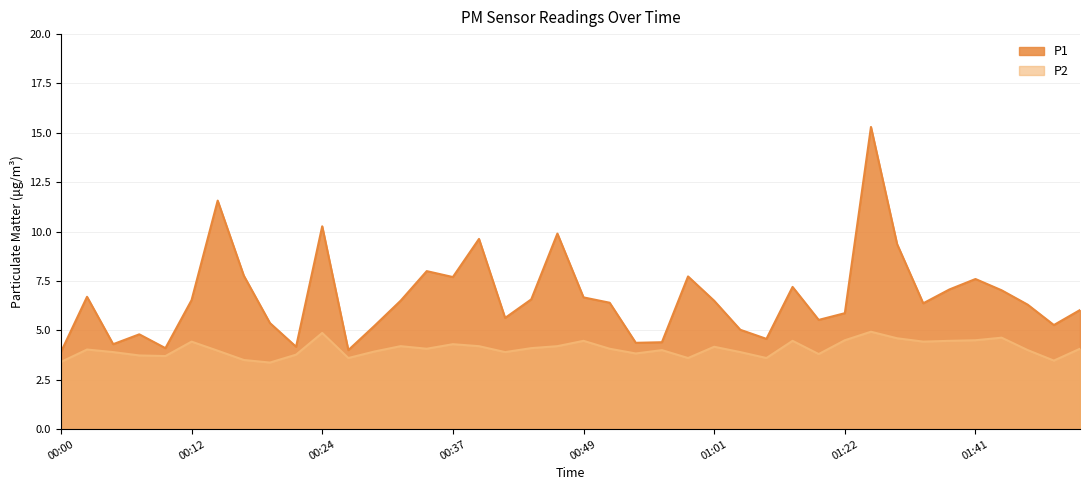

What are all the series names shown in the legend?

P1, P2